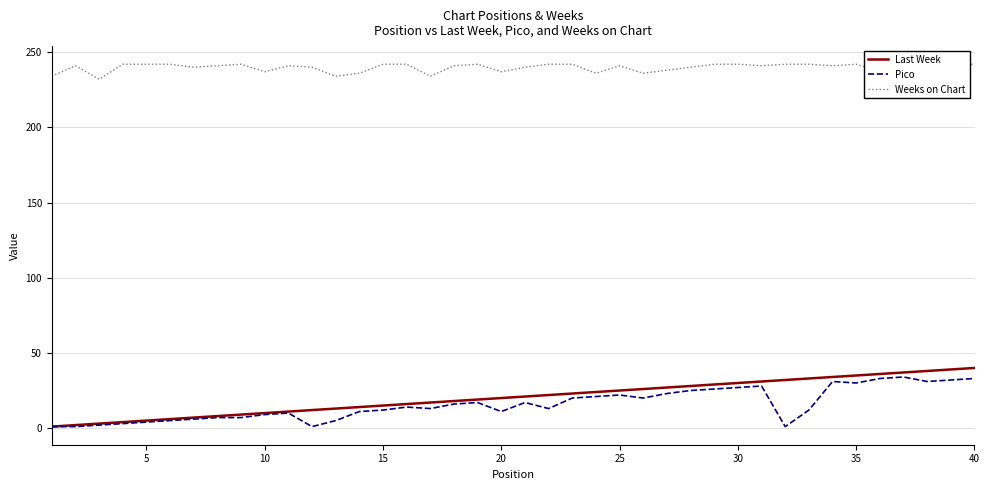

True or false: Last Week has more than 2 points higher than both neighbors.

False